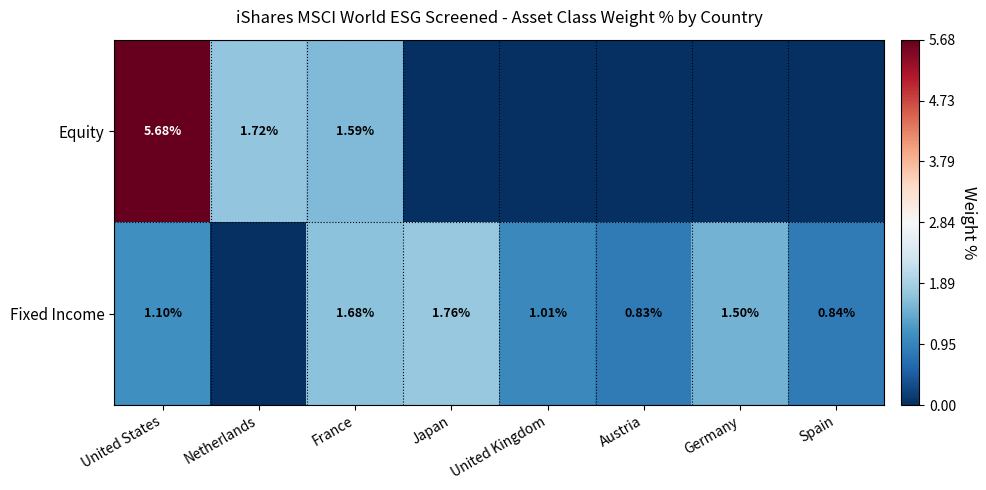

At France, list the series in order from smallest to largest.

Equity, Fixed Income